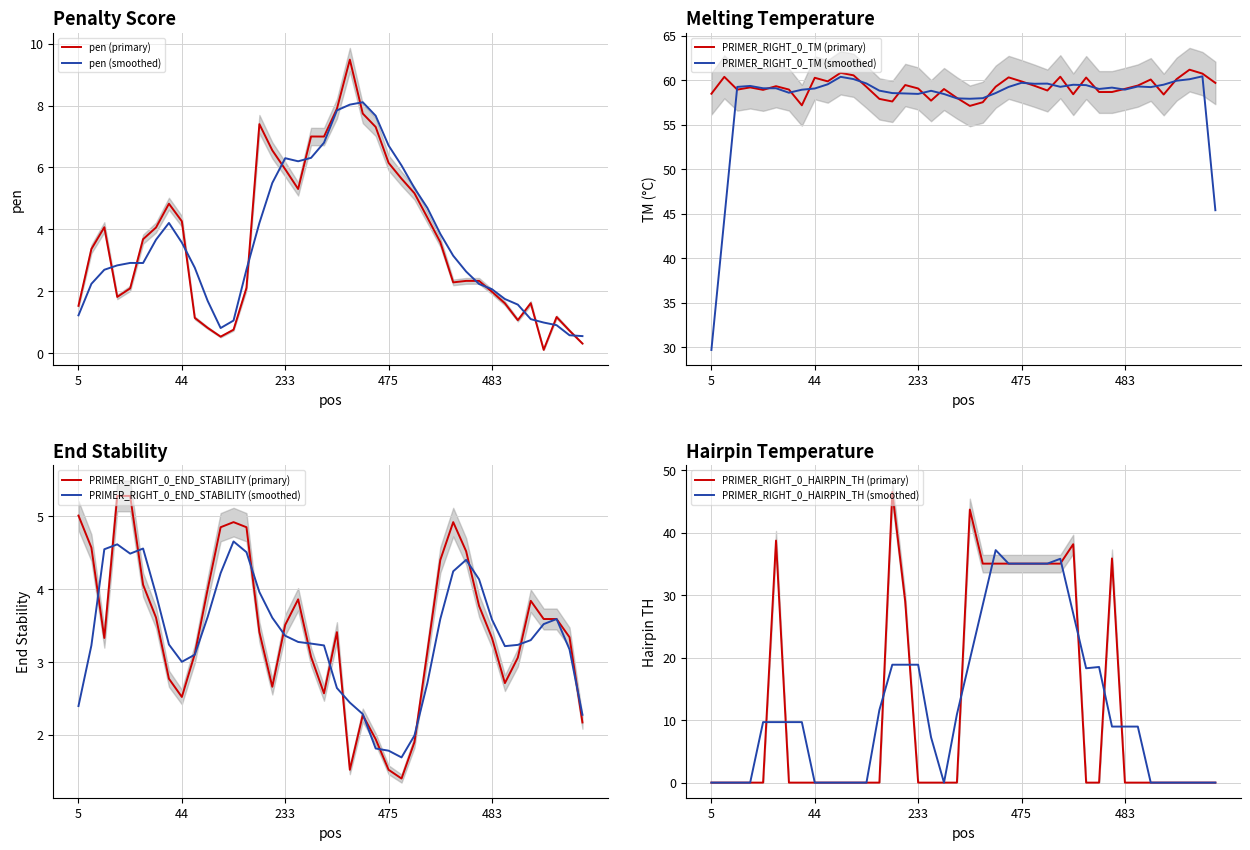

What is the minimum value for PRIMER_RIGHT_0_TM?

57.1